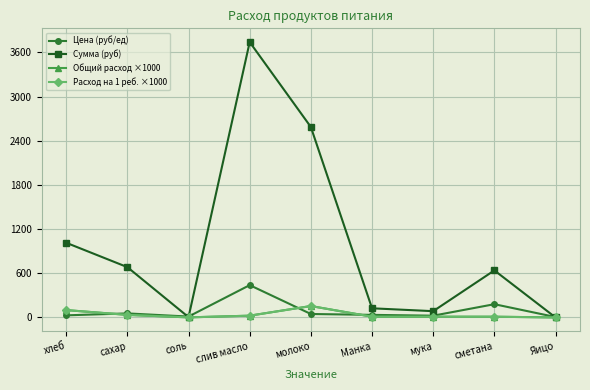

Which series has the largest total across all categories?

Сумма (руб)